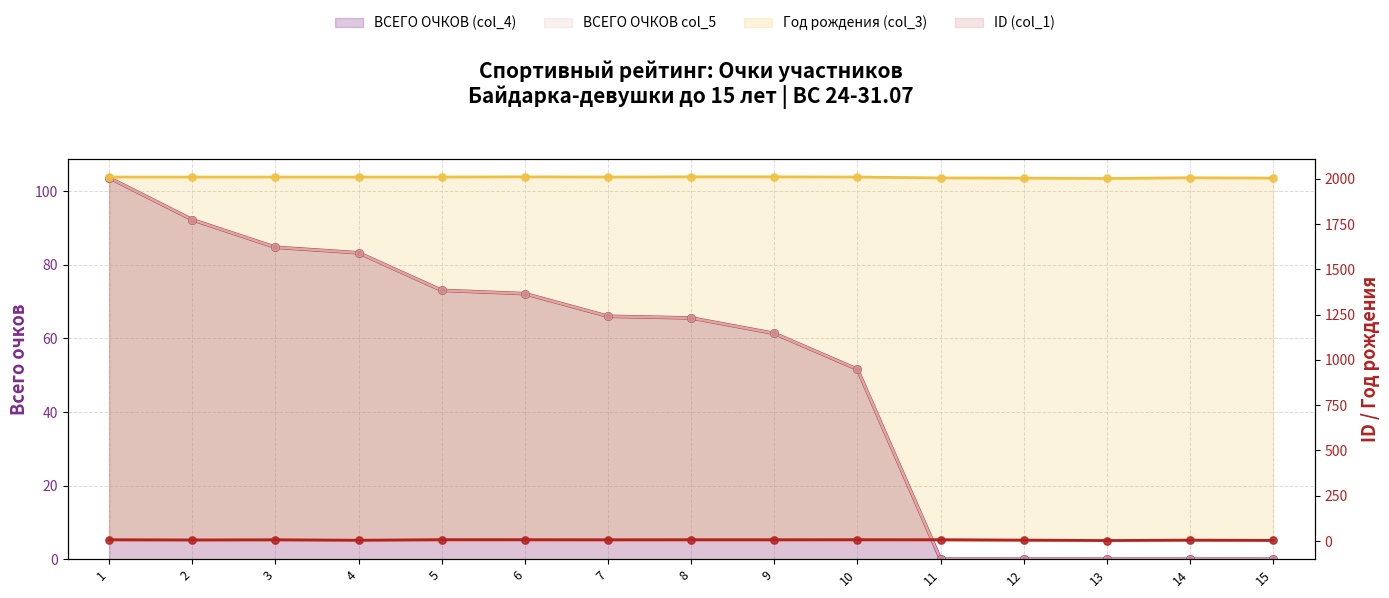

Which series contains the lowest Y value?

ВСЕГО ОЧКОВ (col_4)